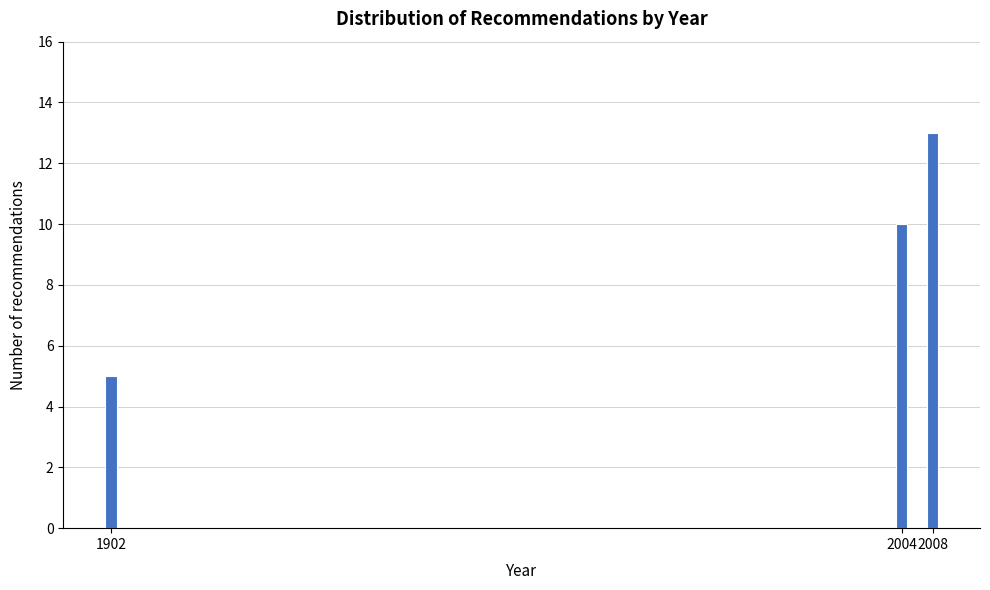

Reading right to left, what are all the values shown in this chart?

2008=13	2004=10	1902=5